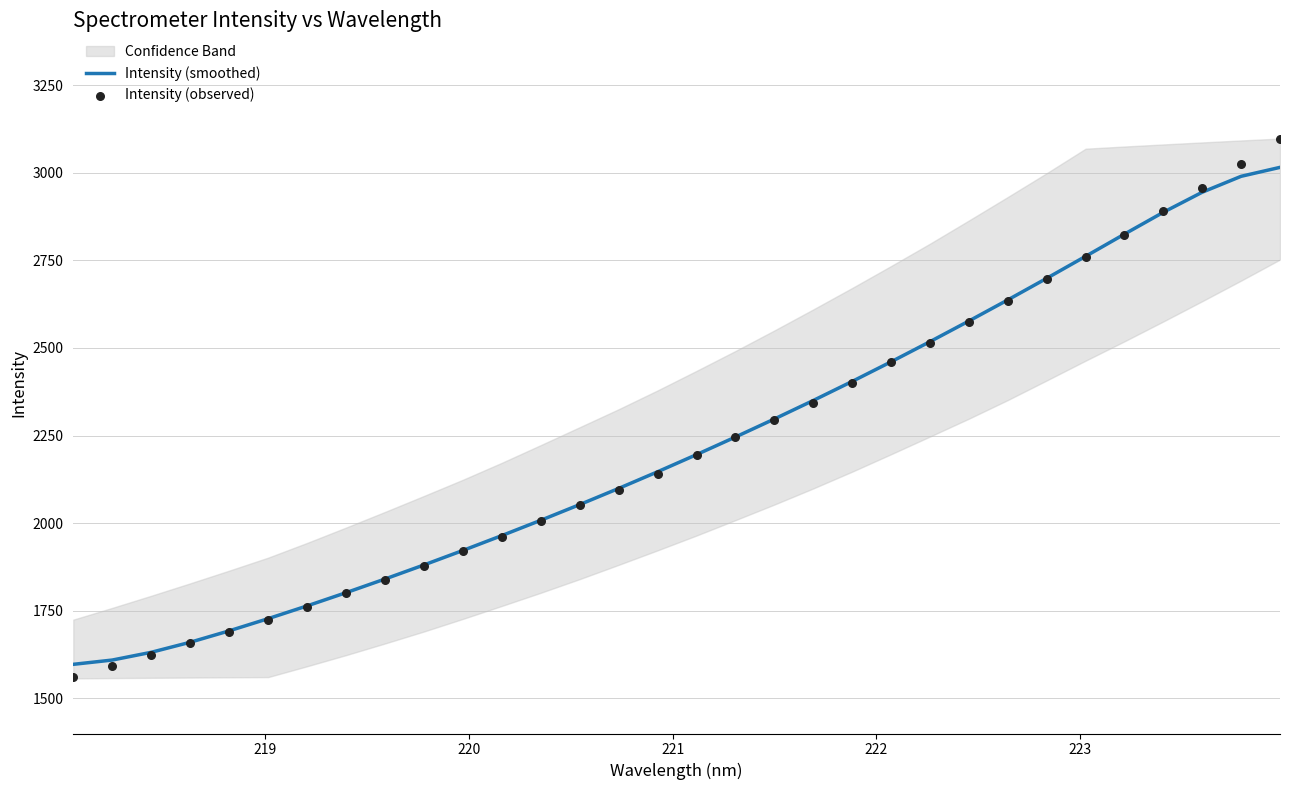

At how many categories does at least one series exceed 2893?

3